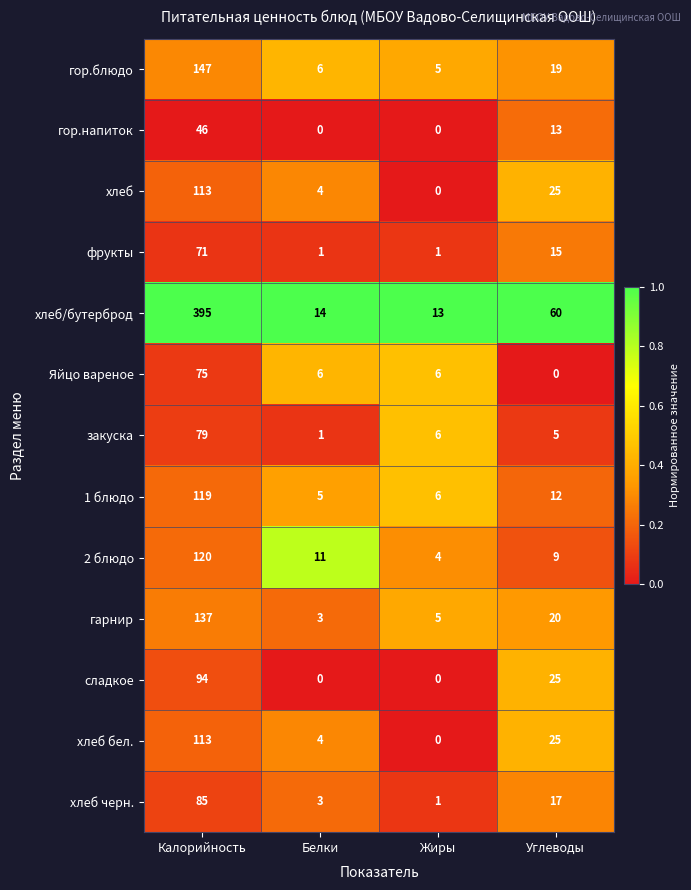

At how many categories does at least one series exceed 0?

4